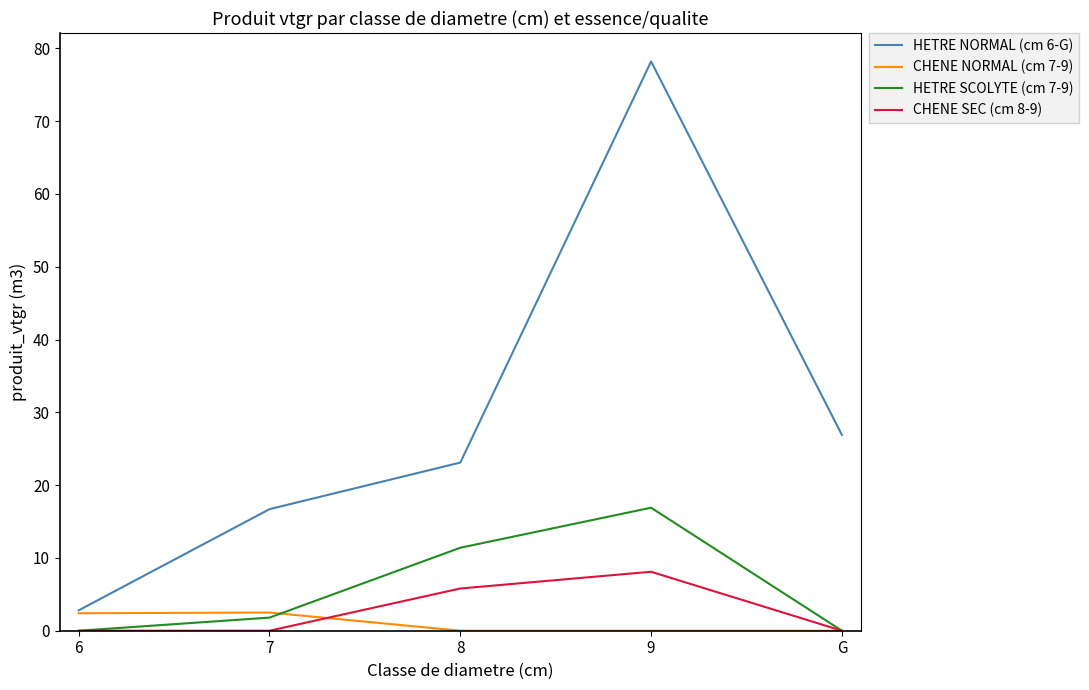

Is it true that HETRE NORMAL (cm 6-G) equals 23.1 at 8?

True